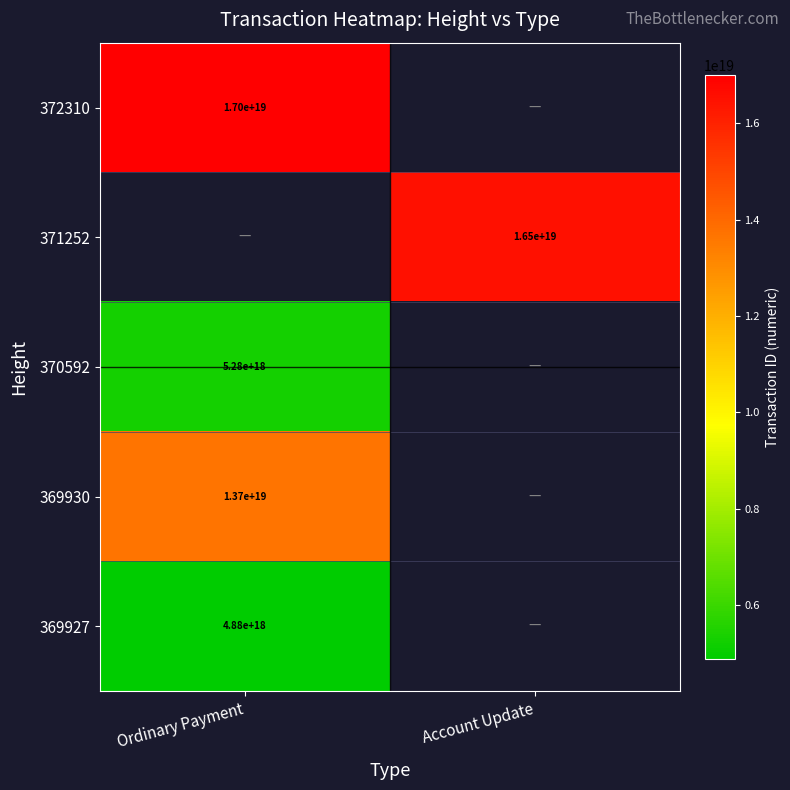

Which label corresponds to the largest value in the chart?

Ordinary Payment